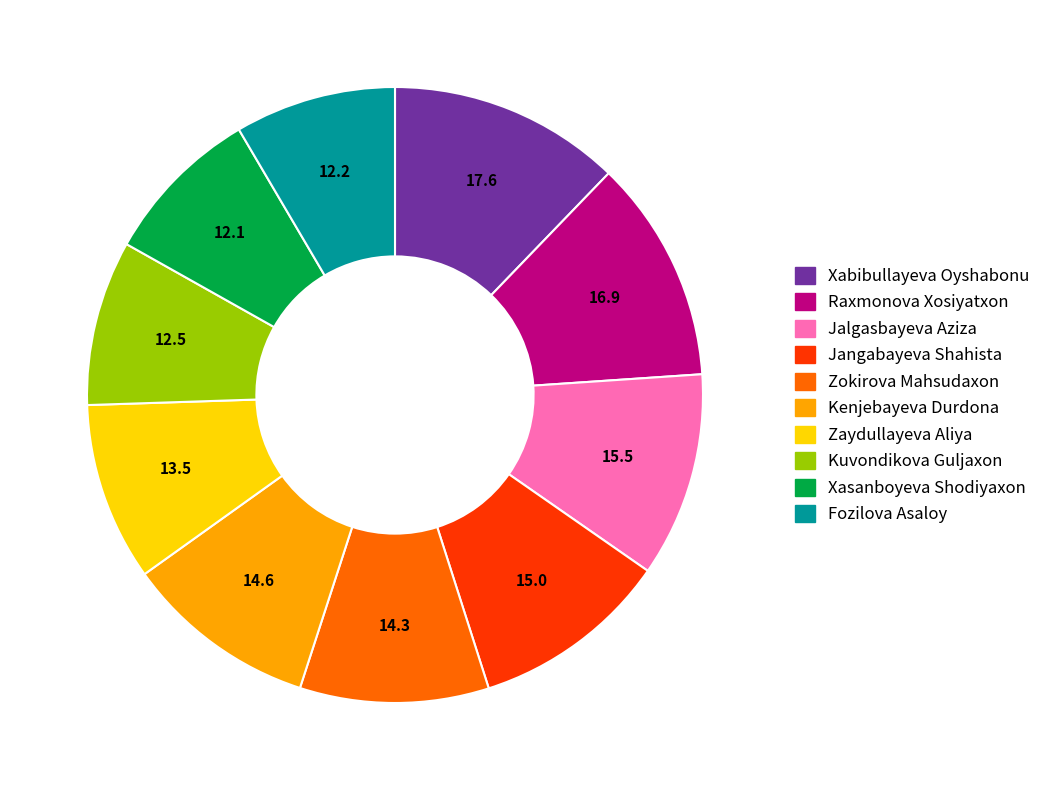

Is there a majority slice in this chart?

No